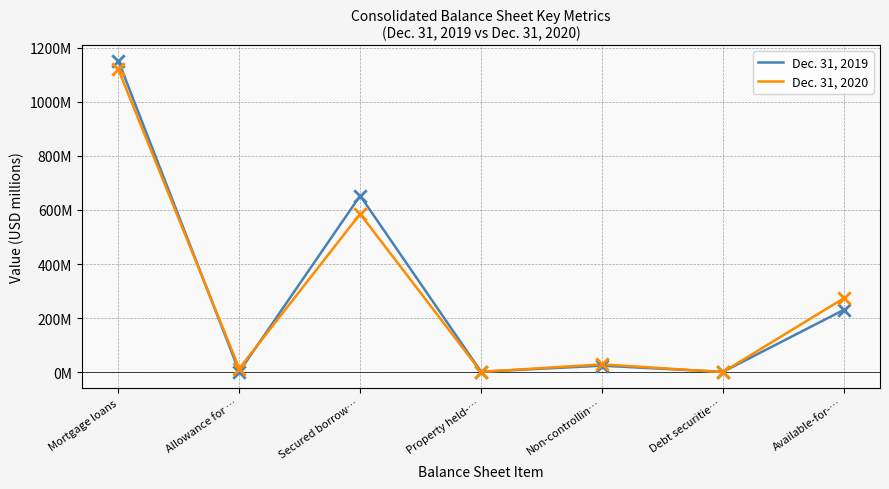

What are all the series names shown in the legend?

Dec. 31, 2019, Dec. 31, 2020